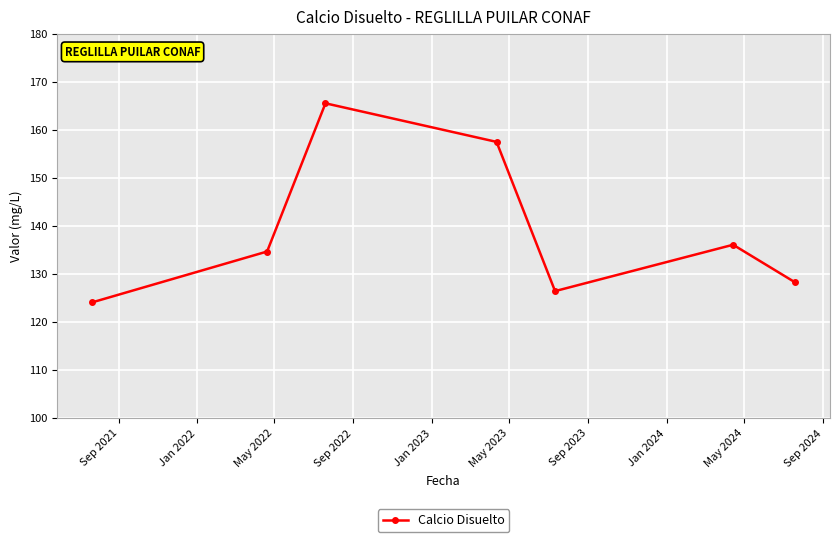

What is the sum of all values?

972.7